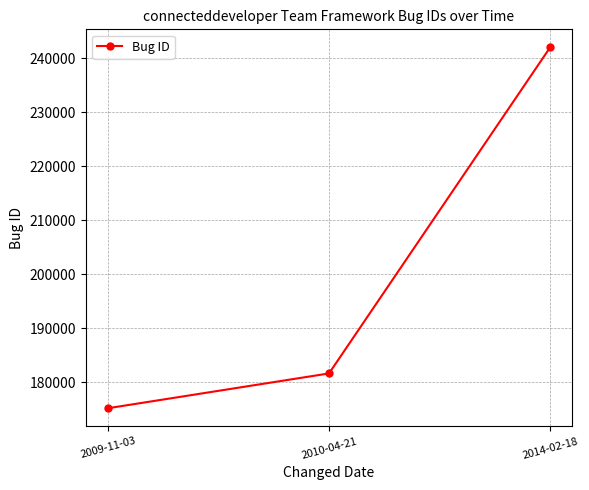

Is this an area chart (filled region under the line)?

No